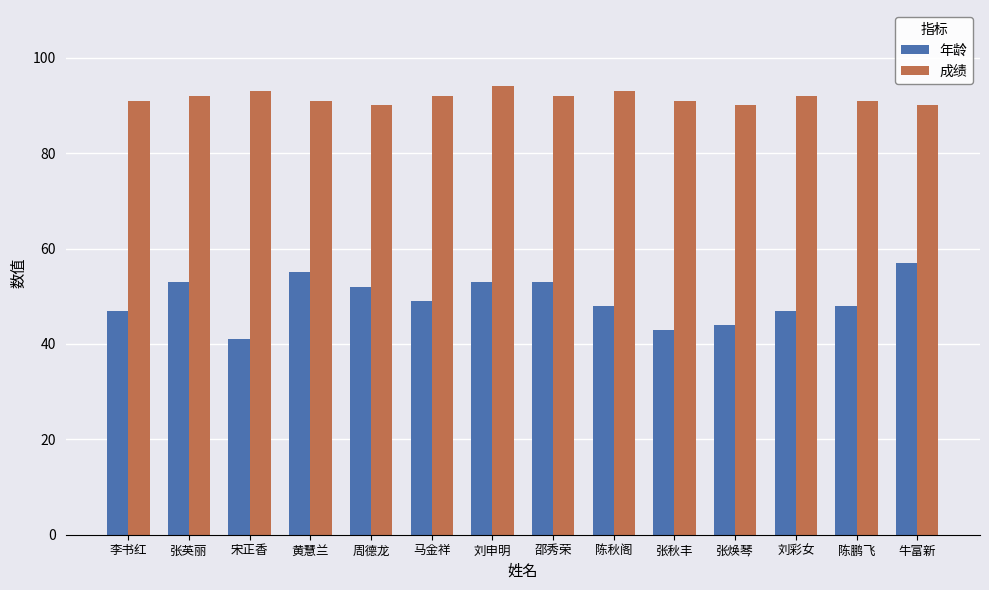

Reading left to right, list all the values displayed in this chart.

年龄: 47	53	41	55	52	49	53	53	48	43	44	47	48	57
成绩: 91	92	93	91	90	92	94	92	93	91	90	92	91	90